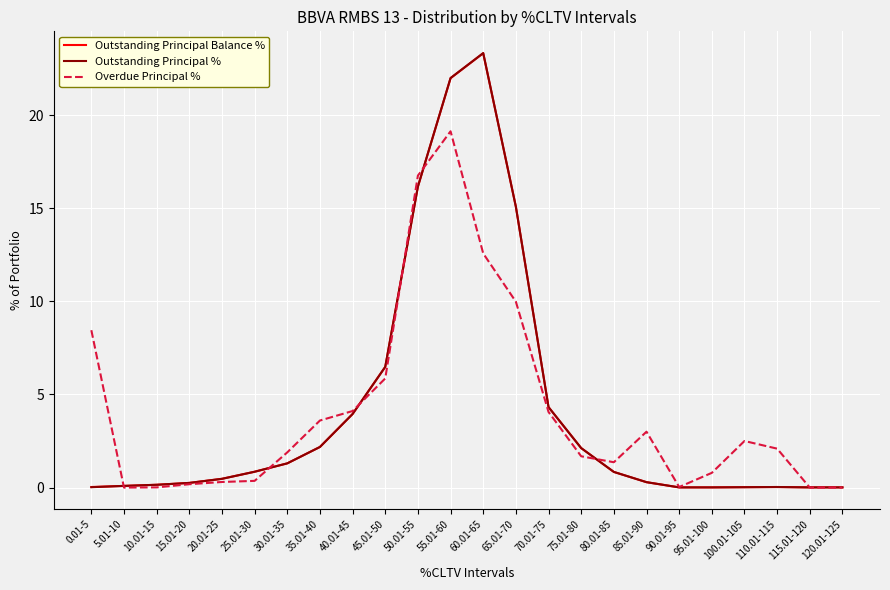

At how many categories does at least one series exceed 9?

4